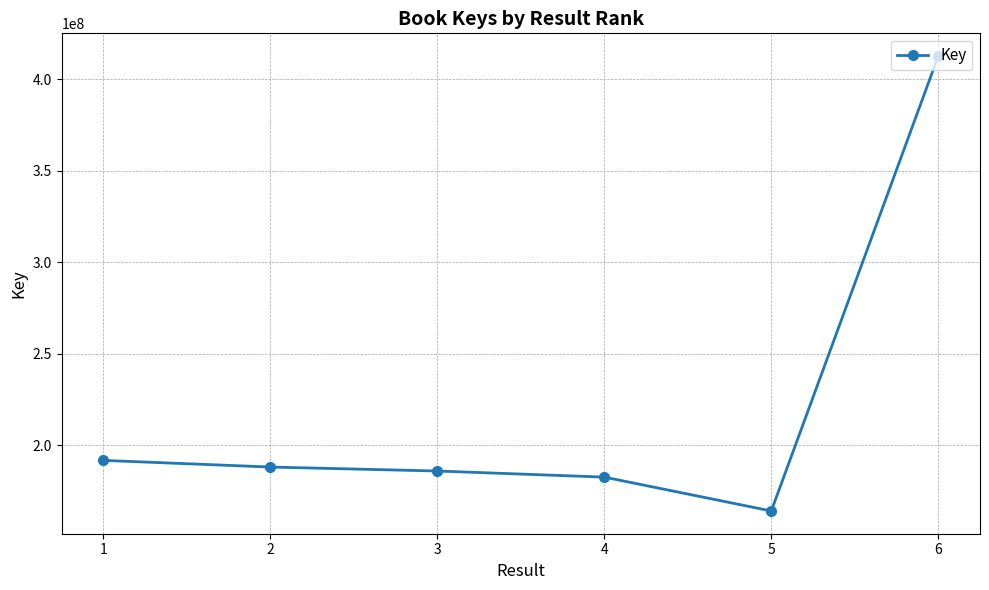

Reading left to right, transcribe all the data shown in this chart.

1=191584662	2=187948145	3=185774354	4=182432880	5=163915215	6=412742329